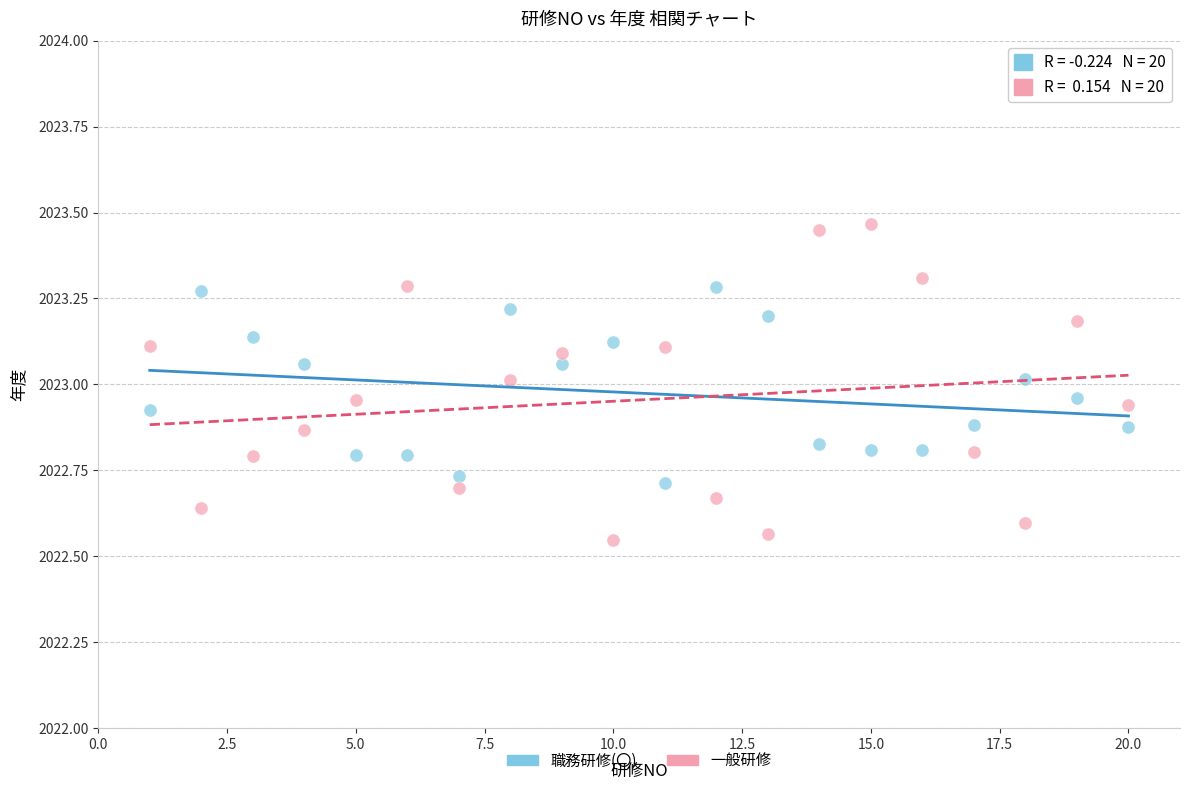

Which series reaches the minimum Y coordinate?

一般研修